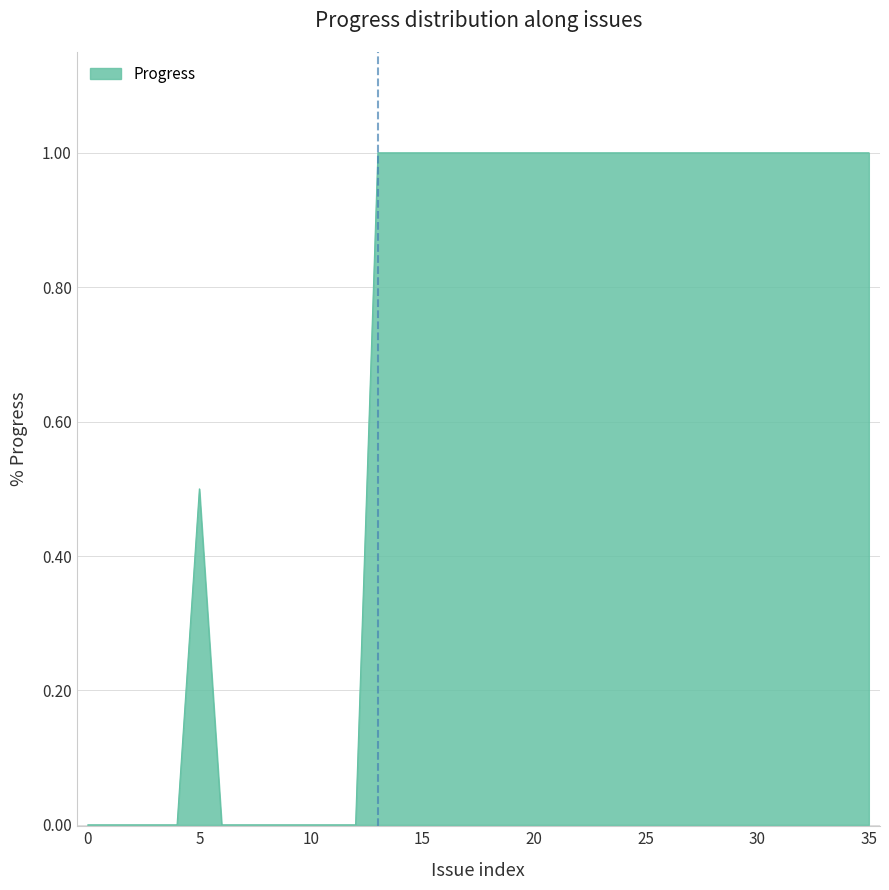

What is the average value?

0.7